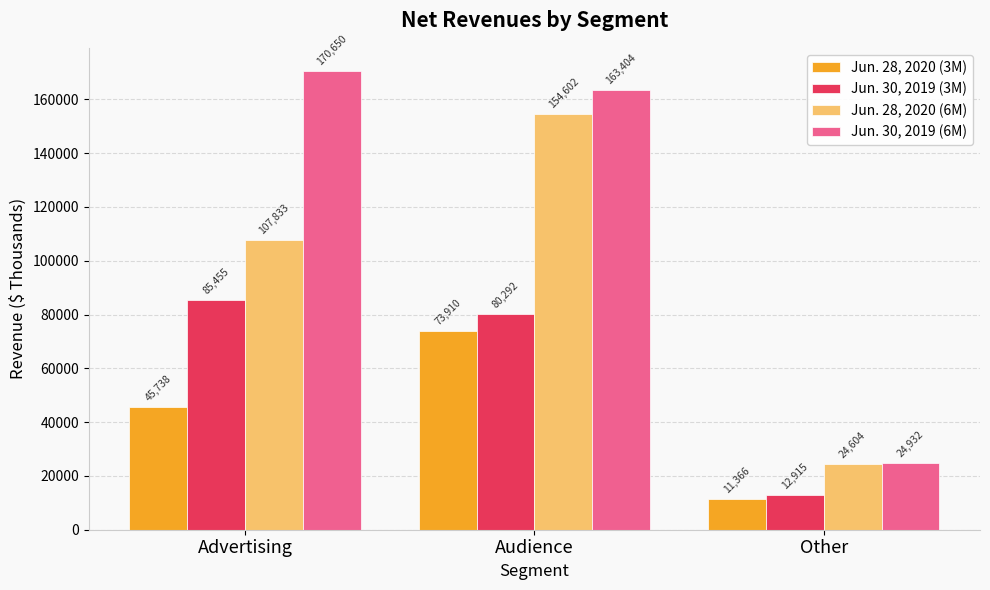

Reading left to right, list all the values displayed in this chart.

Jun. 28, 2020 (3M): Advertising=45738	Audience=73910	Other=11366
Jun. 30, 2019 (3M): Advertising=85455	Audience=80292	Other=12915
Jun. 28, 2020 (6M): Advertising=107833	Audience=154602	Other=24604
Jun. 30, 2019 (6M): Advertising=170650	Audience=163404	Other=24932